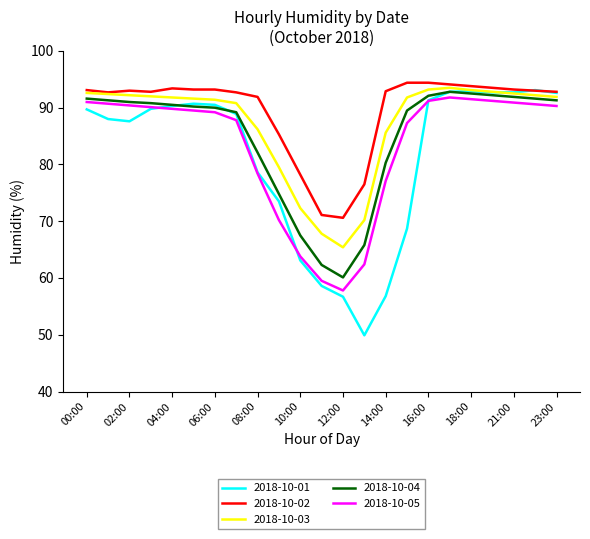

True or false: 2018-10-05 and 2018-10-02 cross at least once.

False